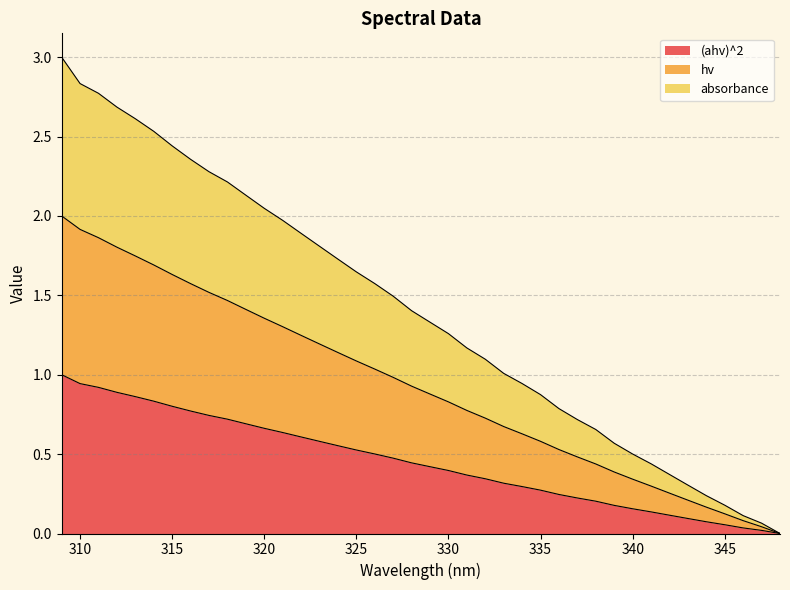

Between 316 and 339, which series saw the biggest shift?

absorbance